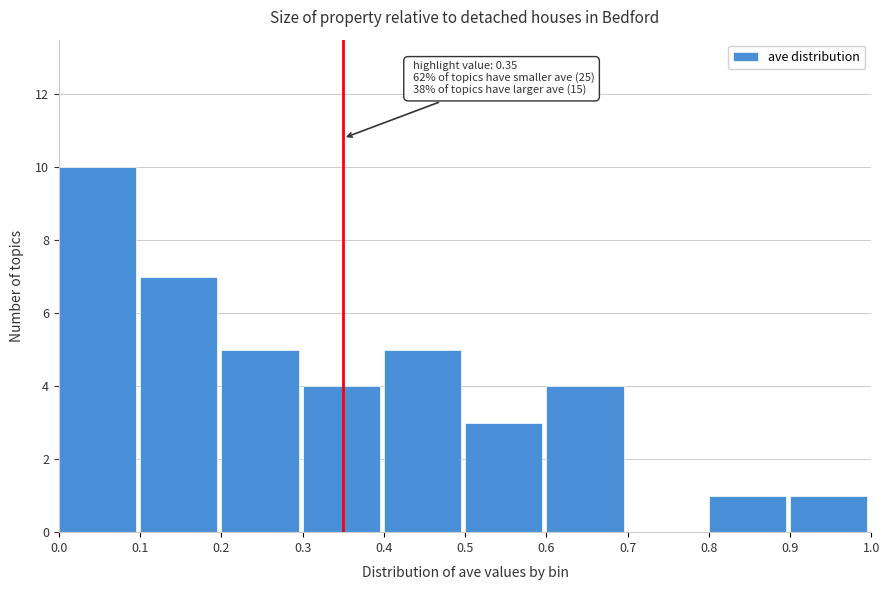

Which range on the x-axis has the tallest bar?

0.0 to 0.1